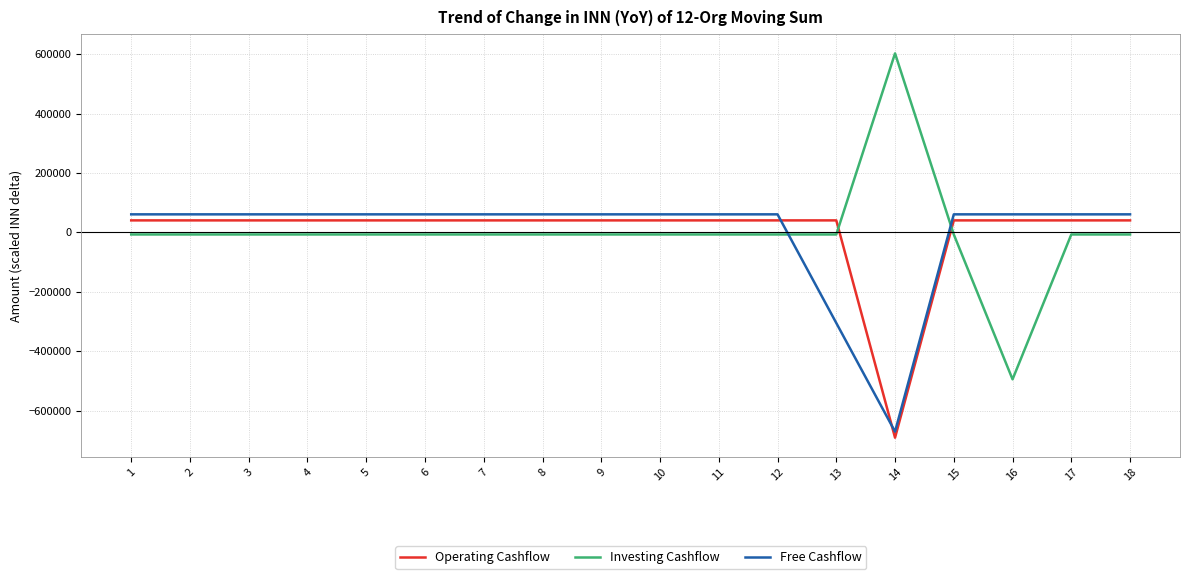

Between which two adjacent categories do Operating Cashflow and Free Cashflow first intersect?

12 and 13